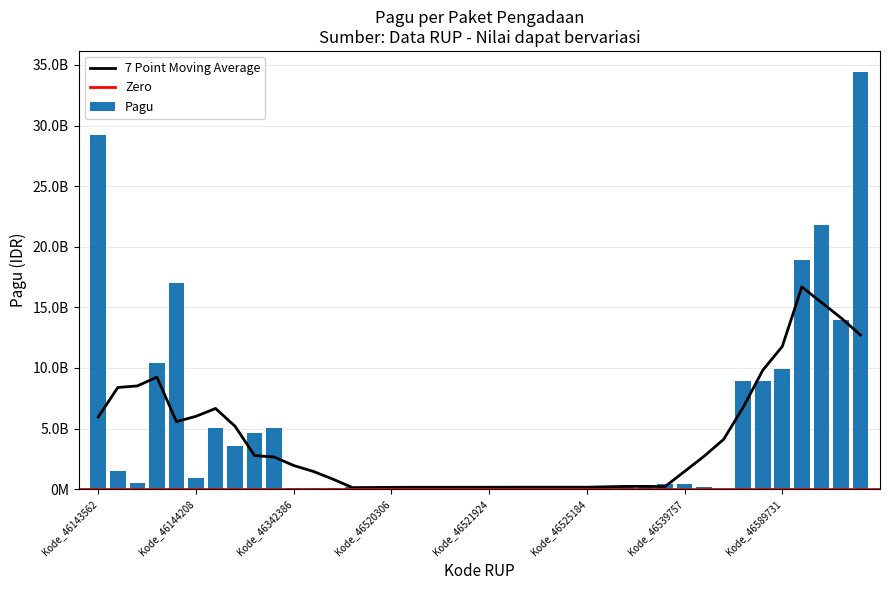

What is the difference between the maximum and minimum values?

34382220000